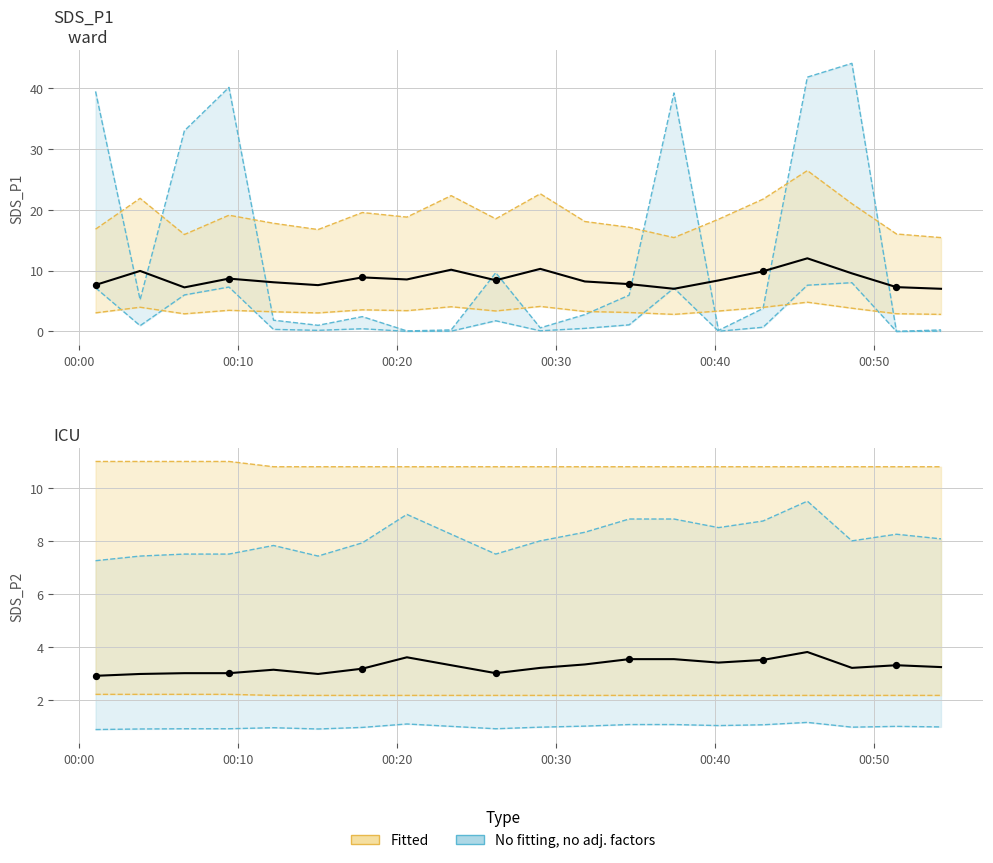

Which series contains the lowest Y value?

SDS_P2